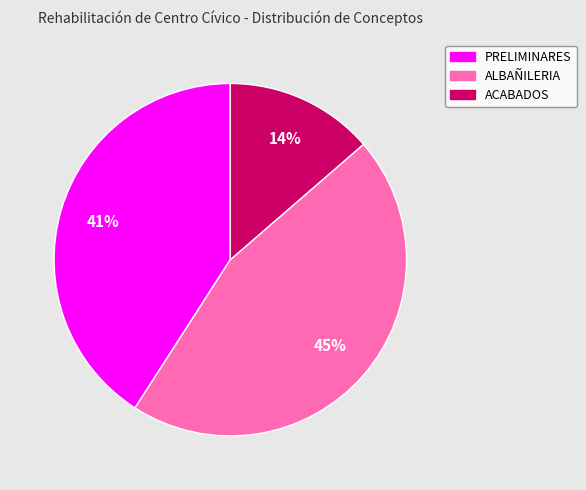

Does ACABADOS represent more than half of the total?

No